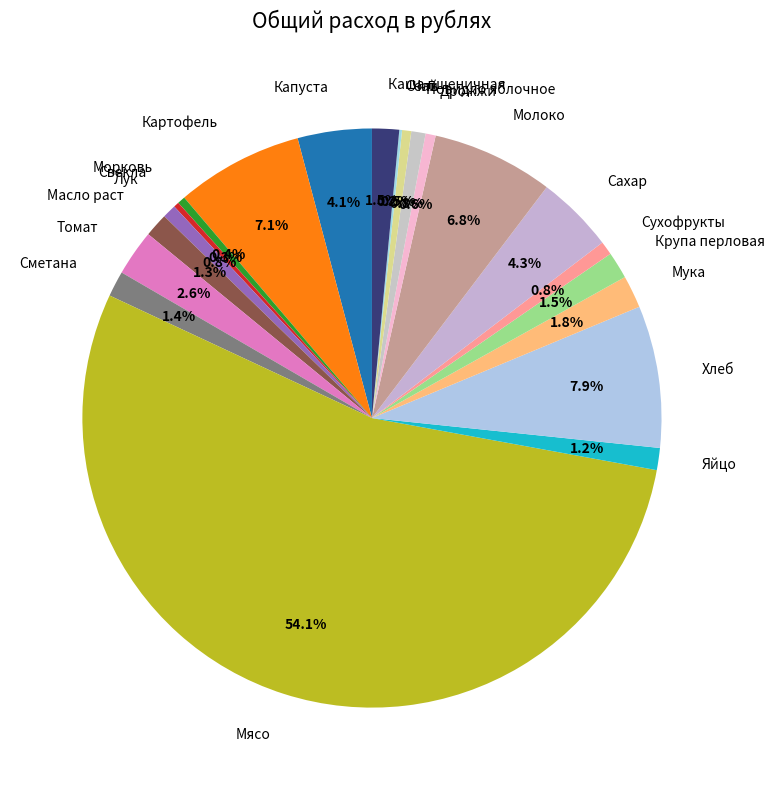

Does any single category account for the majority?

Yes